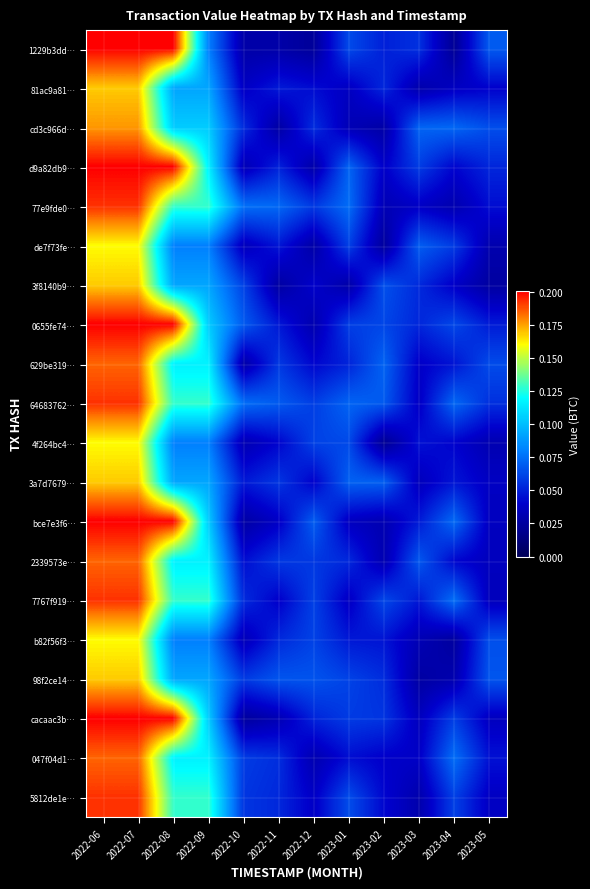

At which category is the sum across all series the highest?

2022-06